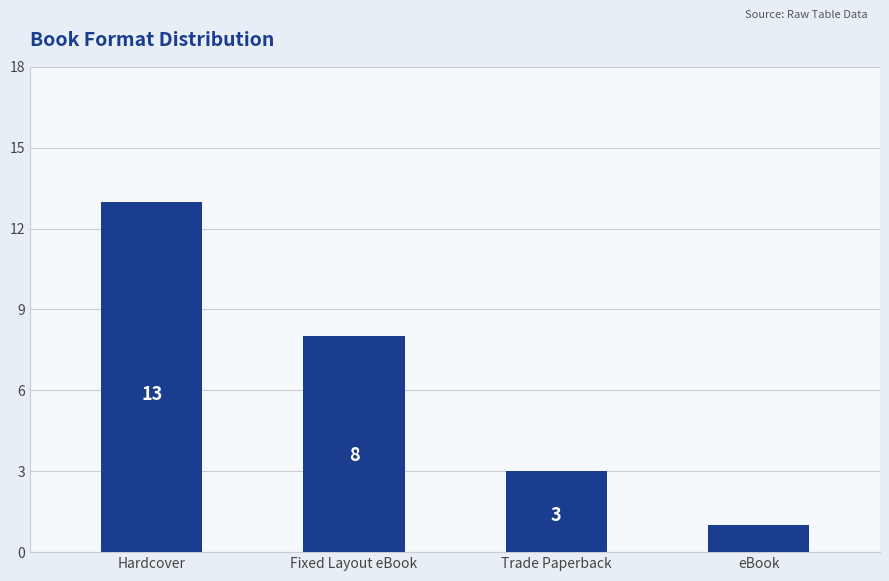

Rank the categories by value from lowest to highest.

eBook, Trade Paperback, Fixed Layout eBook, Hardcover